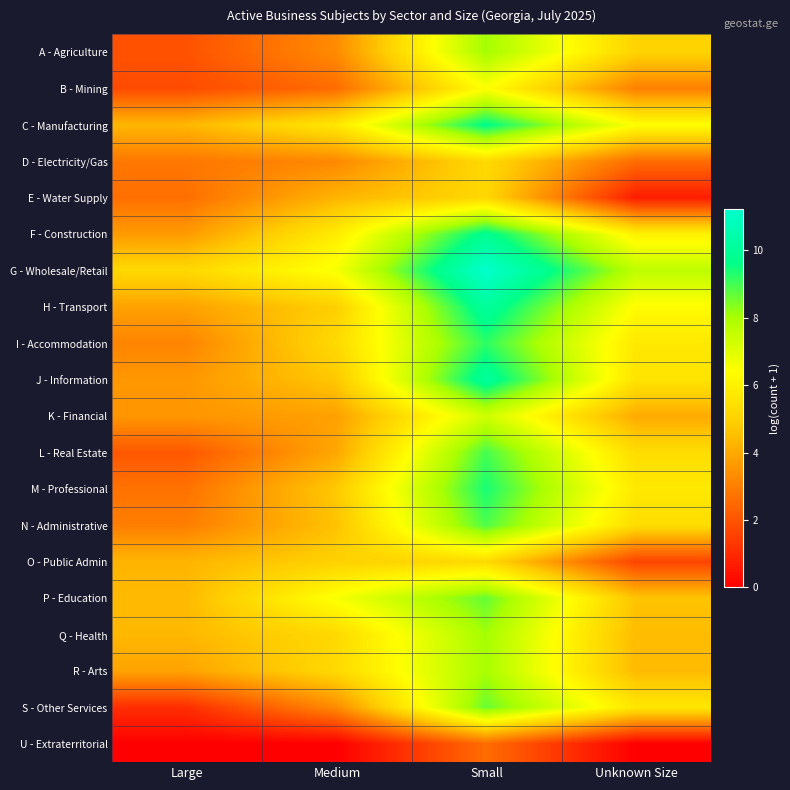

What is the total value across all series at Unknown Size?

90.3